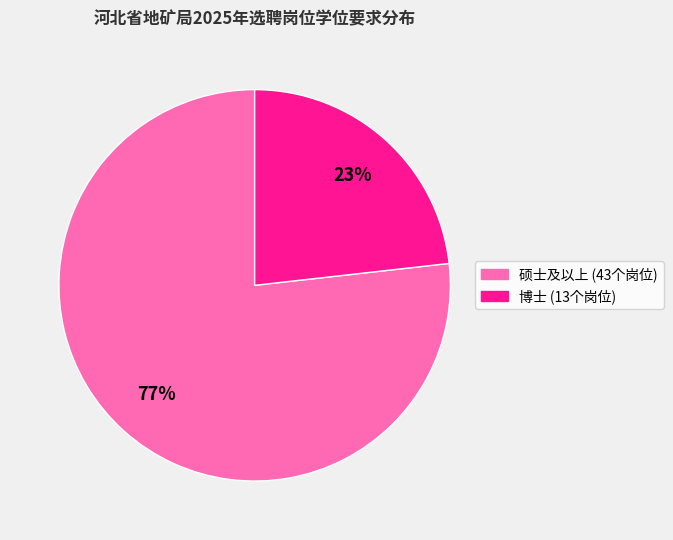

To the nearest percent, what is the difference between the largest and smallest slice percentages?

54%